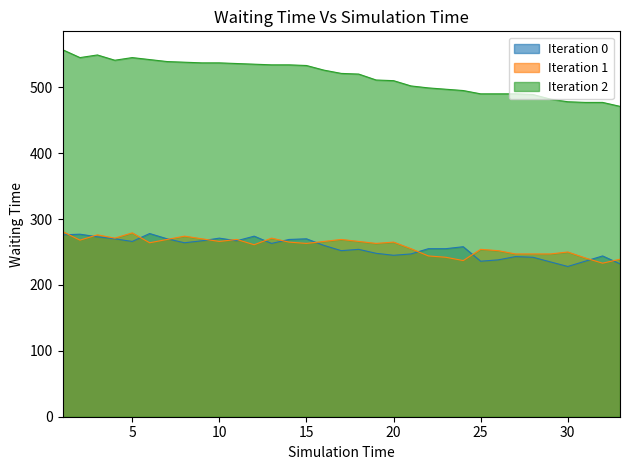

Which series has the largest range (max minus min)?

Iteration 2